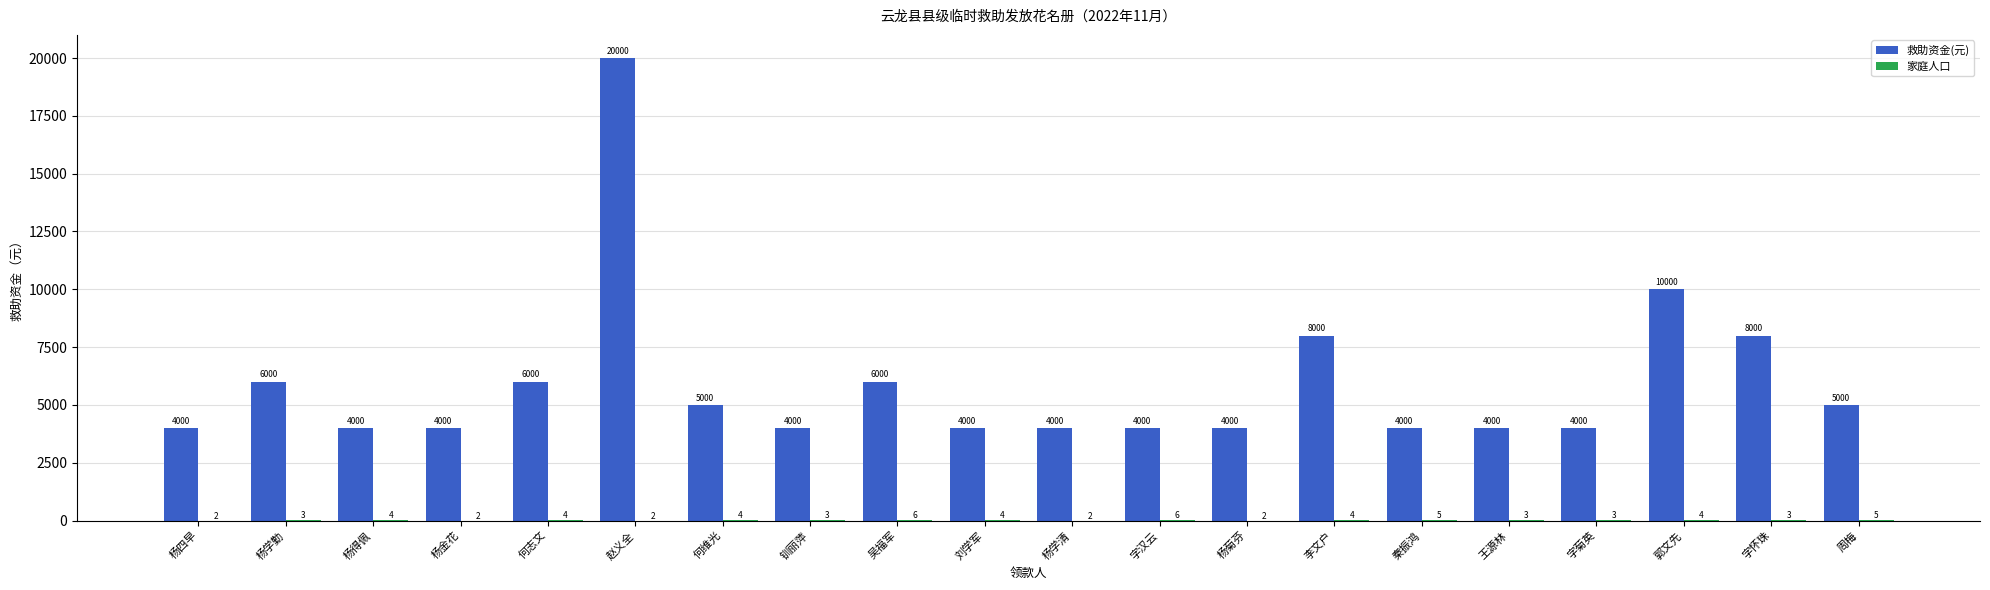

The value of 救助资金(元) at 郭文先 is 10000. True or false?

True